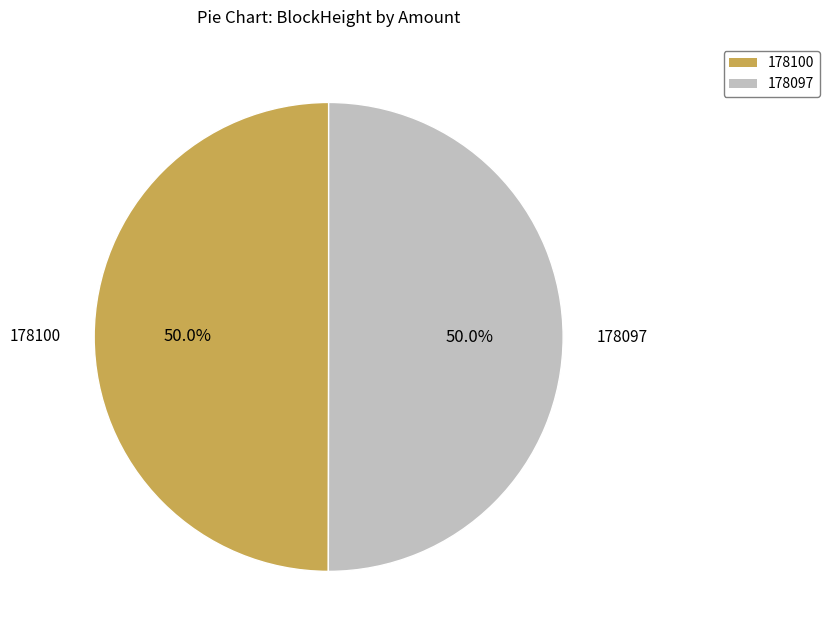

Approximately how many times larger is the value at 178097 compared to 178100?

1.0